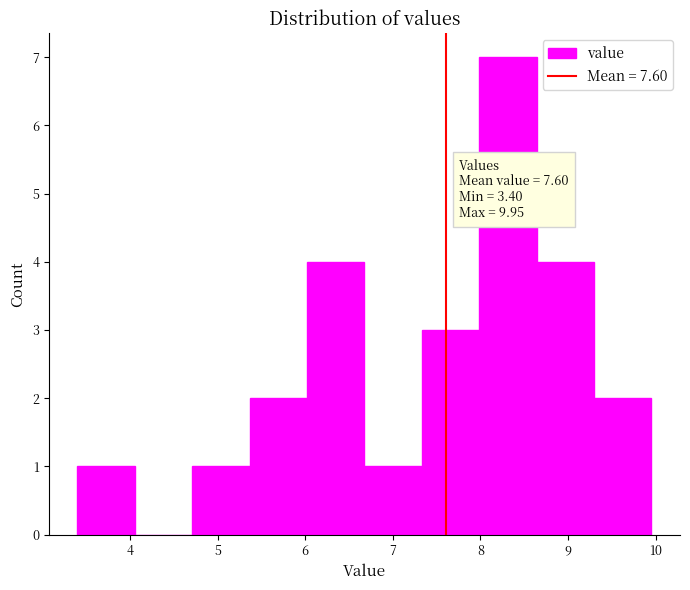

Over which range of the x-axis is the bar tallest?

8.0 to 8.6